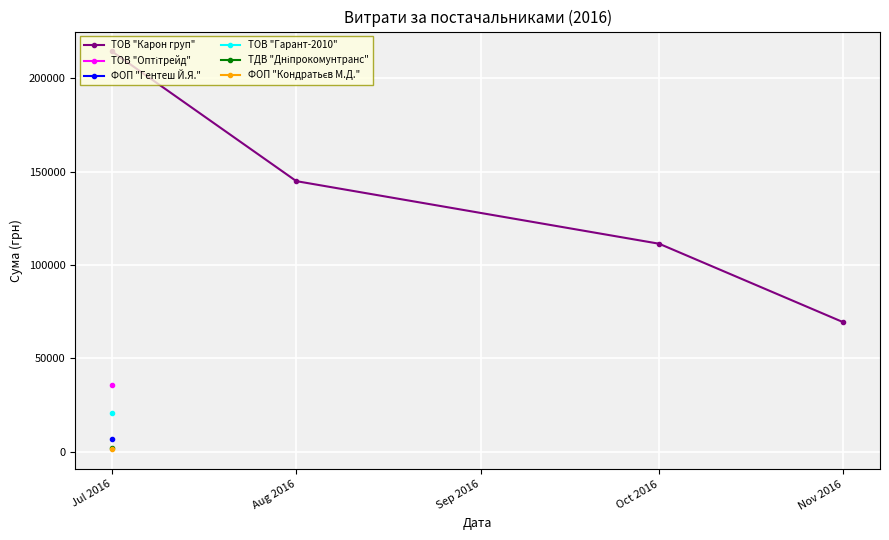

True or false: the data has more than 0 interior local peaks.

False